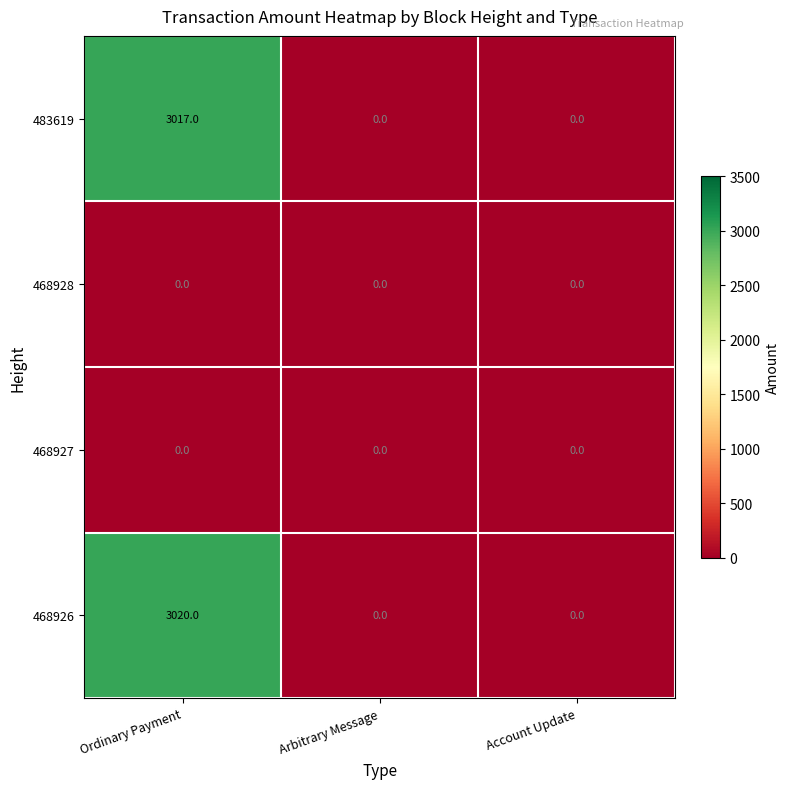

Count the number of categories in the chart.

3